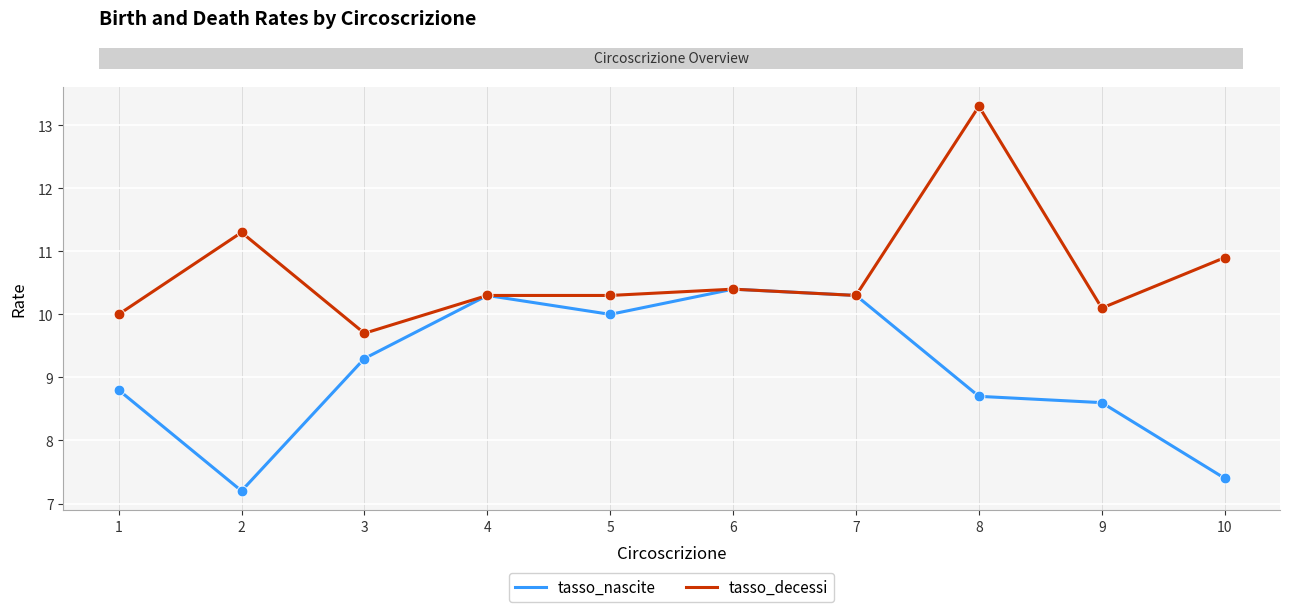

What is the total value across all series at 3?

19.0